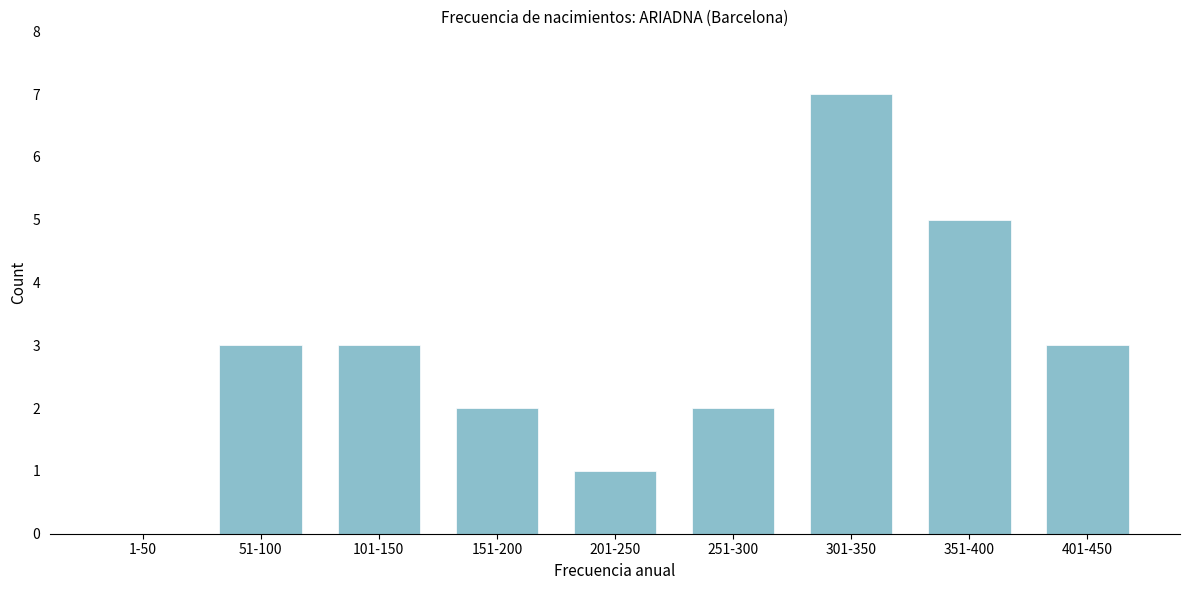

Reading left to right, list all the values displayed in this chart.

1-50=0	51-100=3	101-150=3	151-200=2	201-250=1	251-300=2	301-350=7	351-400=5	401-450=3